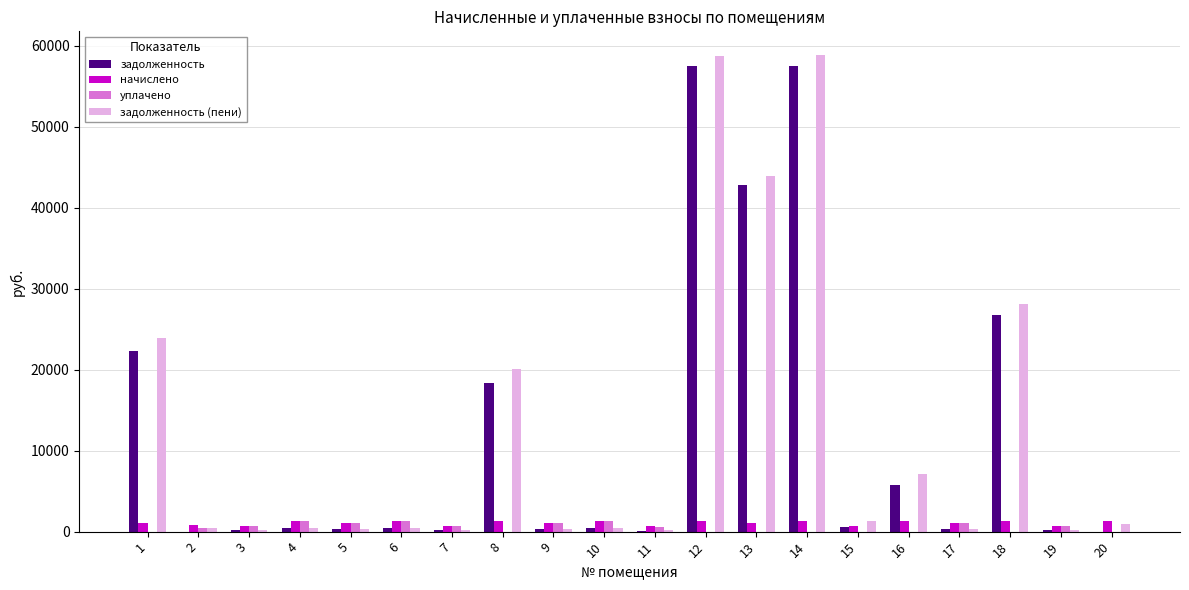

What is the sum of all уплачено values?

9868.3